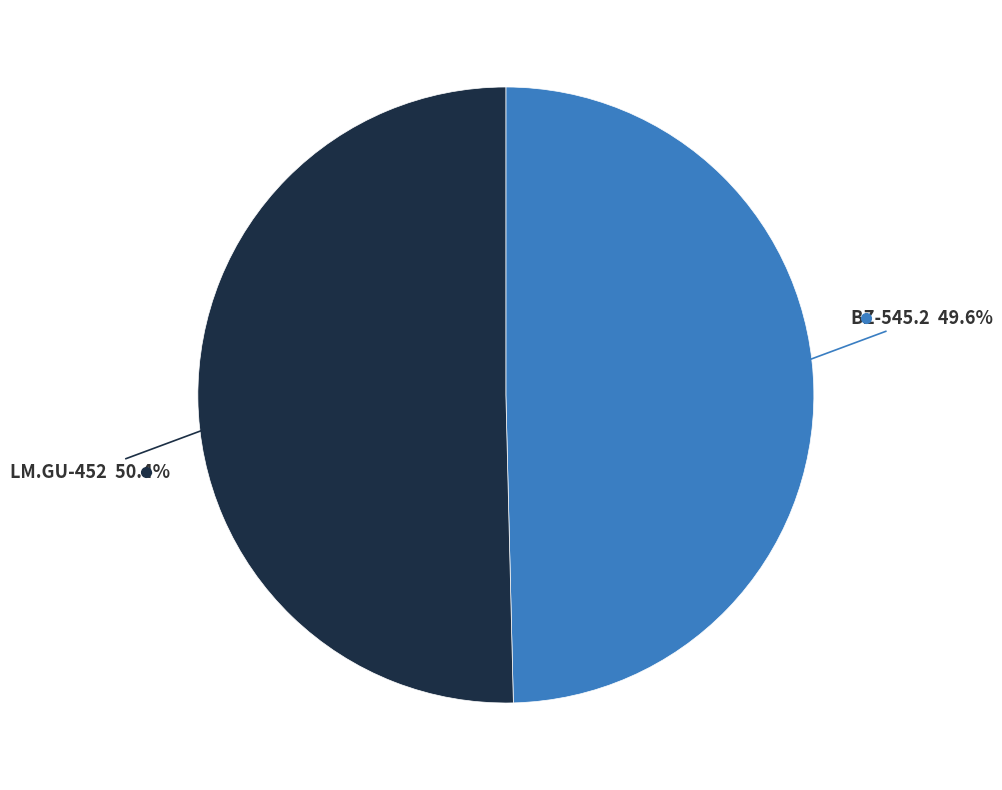

Does any single category account for the majority?

Yes